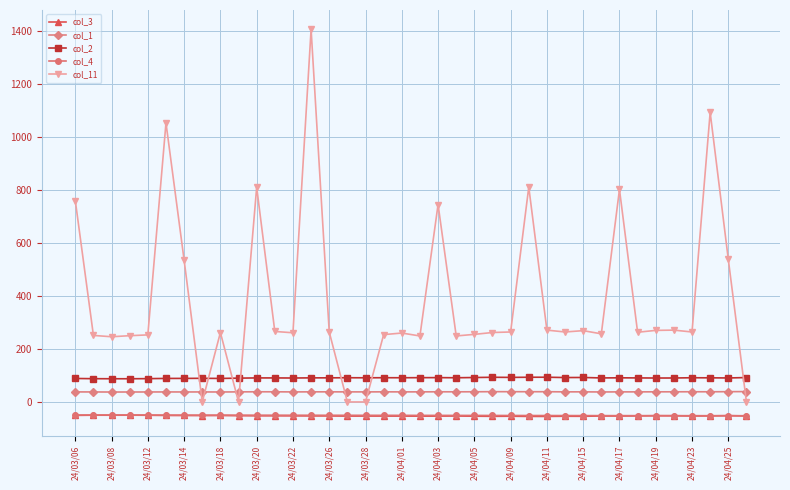

What is the value of the col_3 point at the 27th from the left?

-54.7